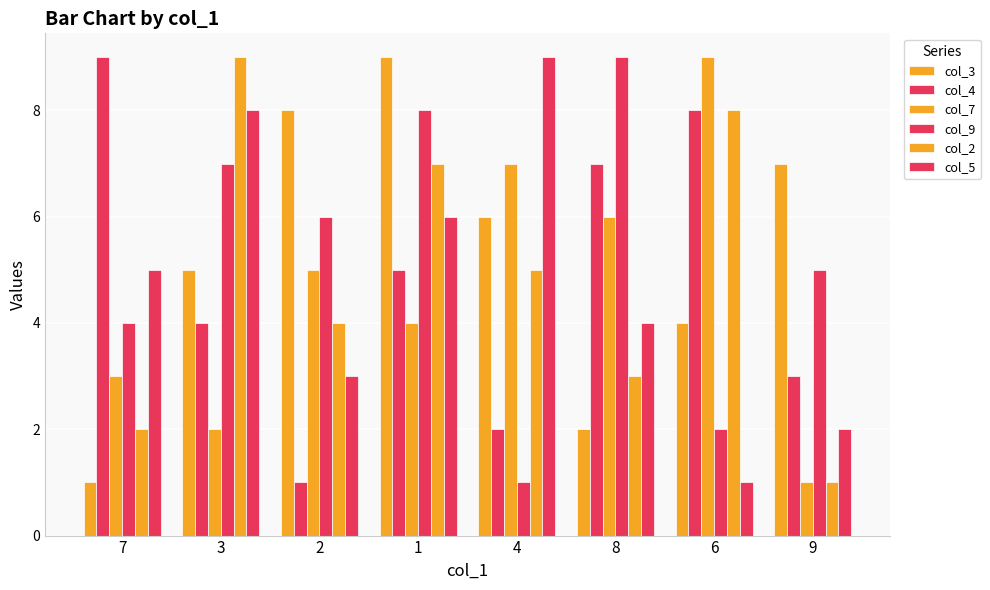

How many bars are there in total?

48